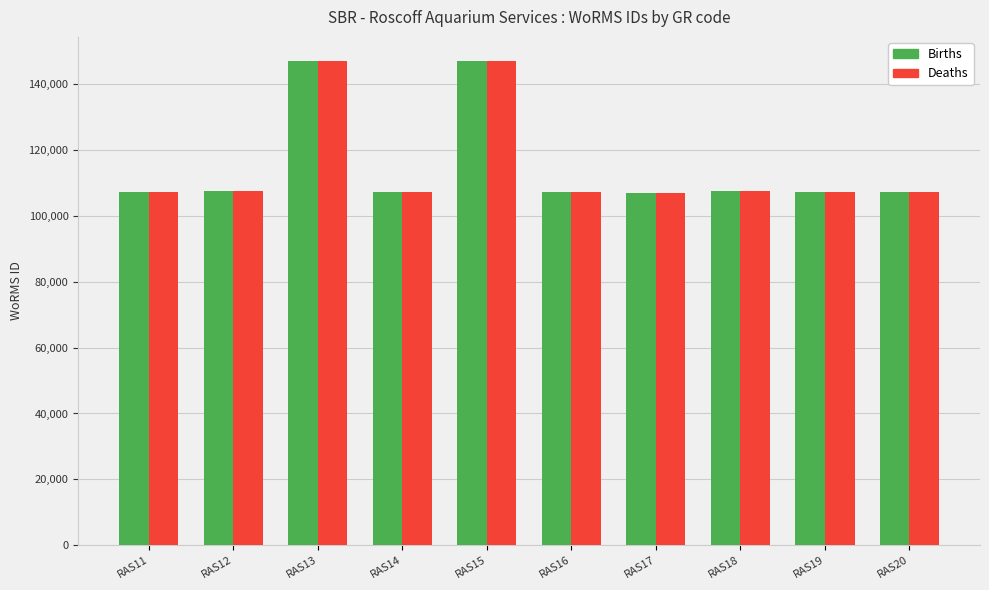

The value of Births at RAS12 is 176346. True or false?

False